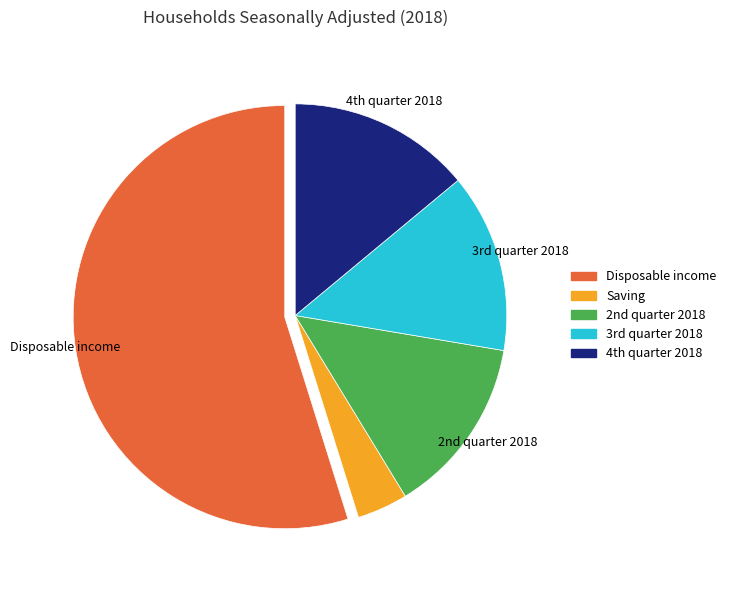

Count the number of slices in the pie.

5